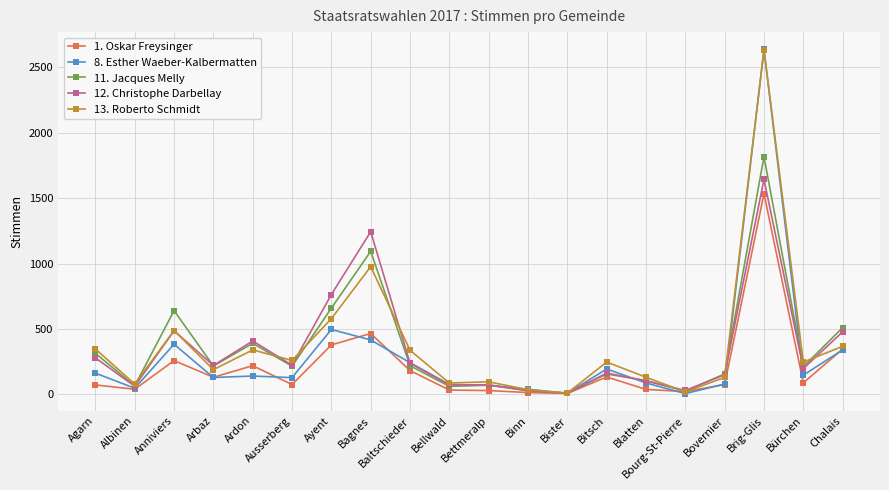

What is the maximum value for 13. Roberto Schmidt?

2632